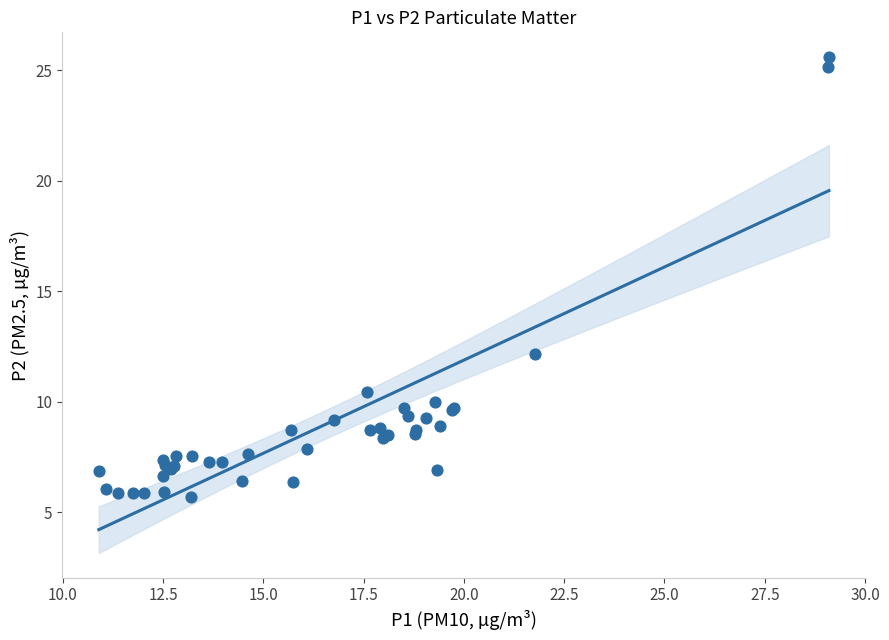

What Y value in the scatter plot is closest to 15?

12.2